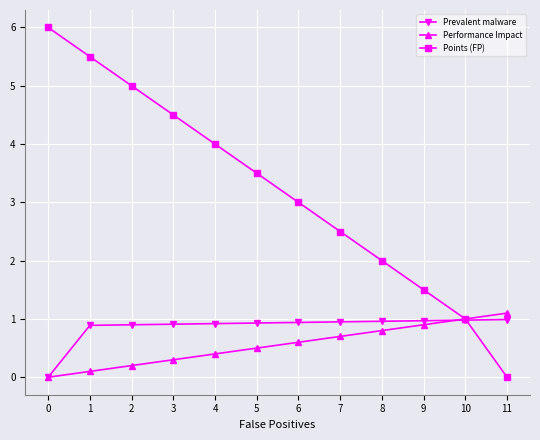

Between 2 and 10, which series saw the biggest shift?

Points (FP)